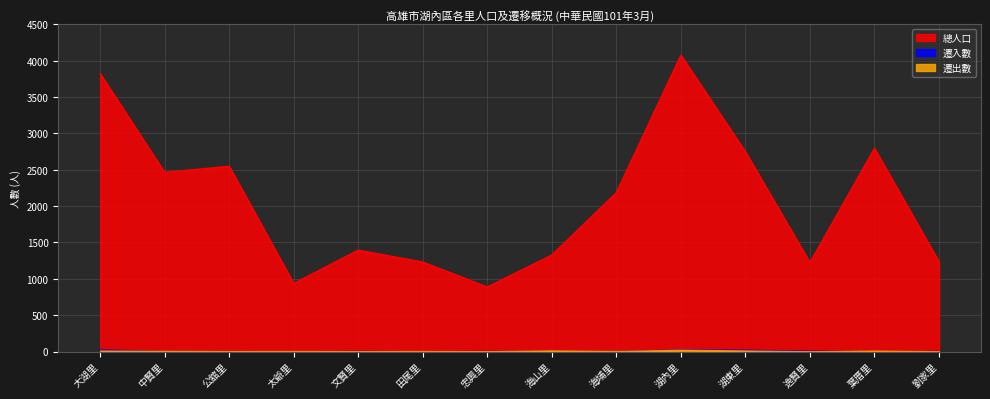

What position from the right is 田尾里?

9